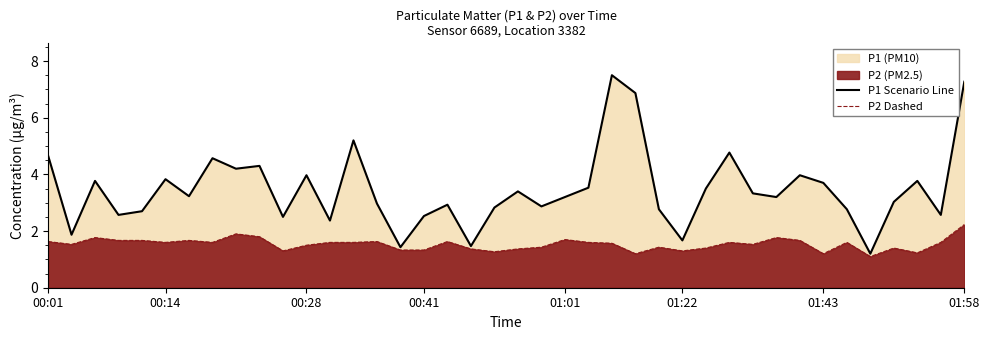

True or false: P2 Dashed and P1 Scenario Line cross at least once.

False